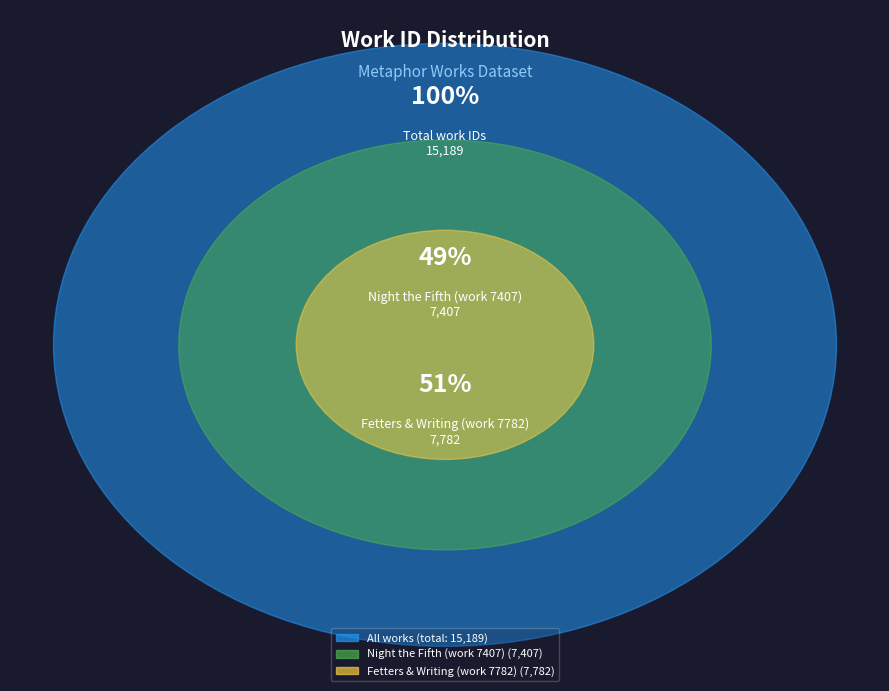

To the nearest percent, what portion does Fetters & Writing (work 7782) represent?

51%